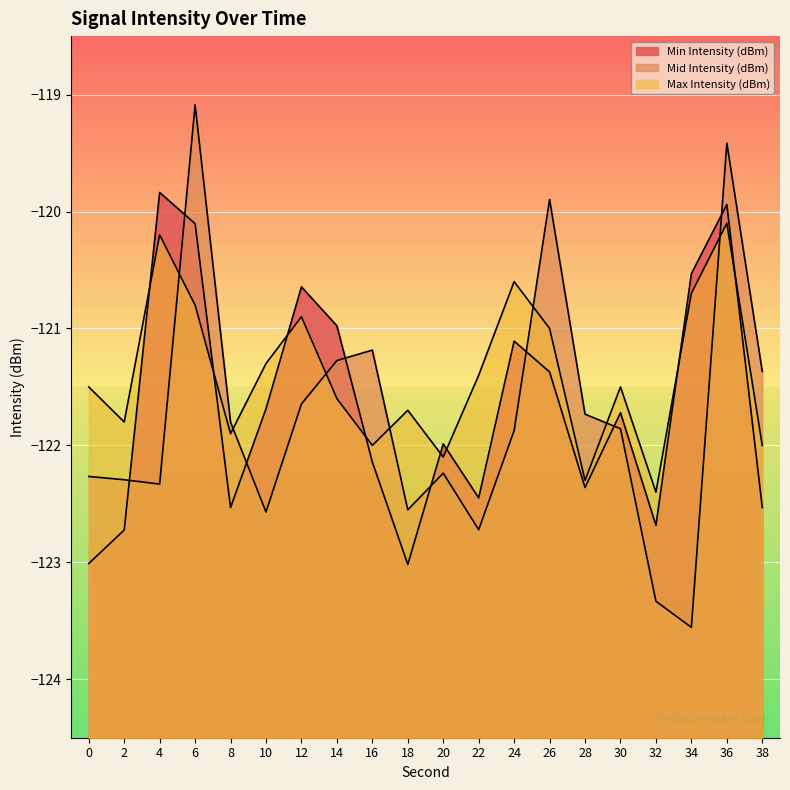

Which has a higher value, 4 or 0?

4